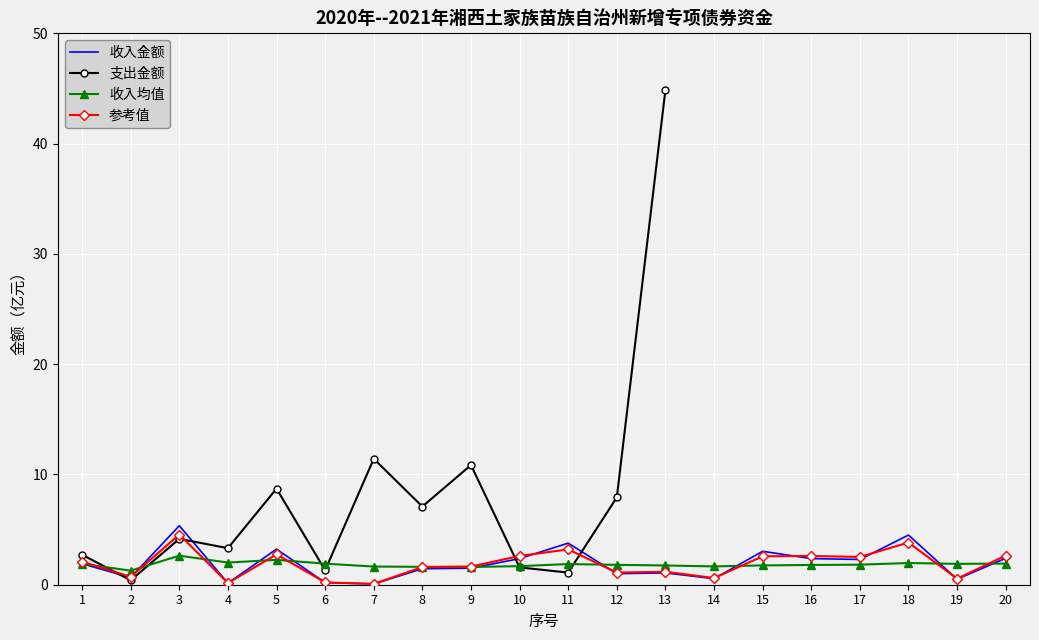

What is the difference between the 支出金额（亿元） values at 8 and 12?

0.8